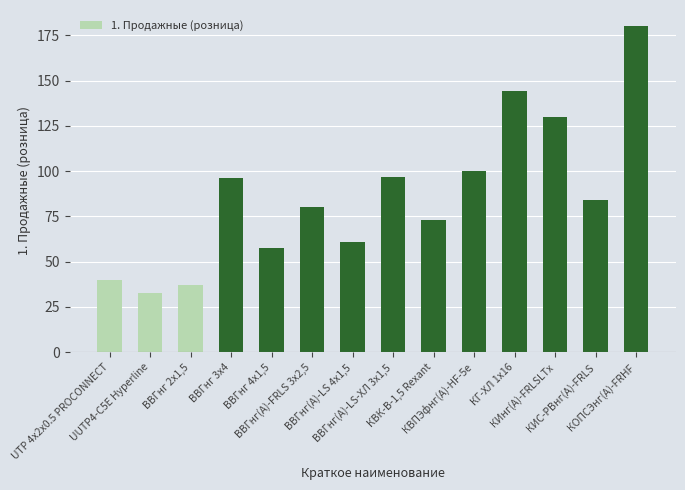

What is the sum of all values?

1212.7